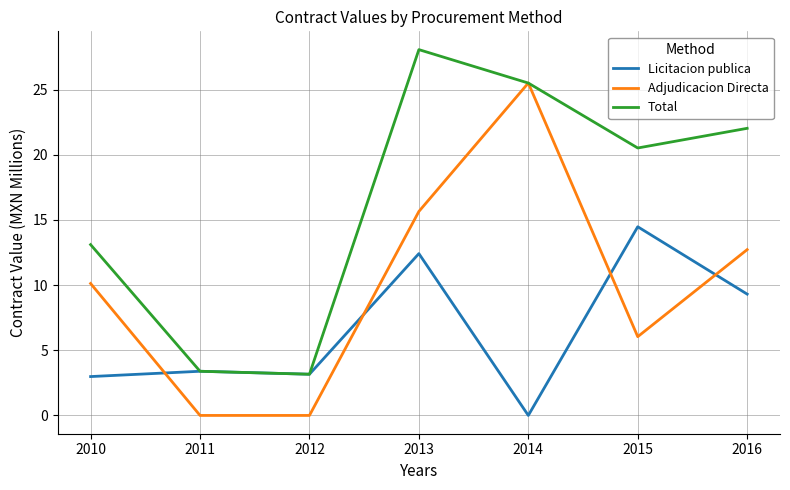

Where is Adjudicacion Directa nearest to the value 12?

2016